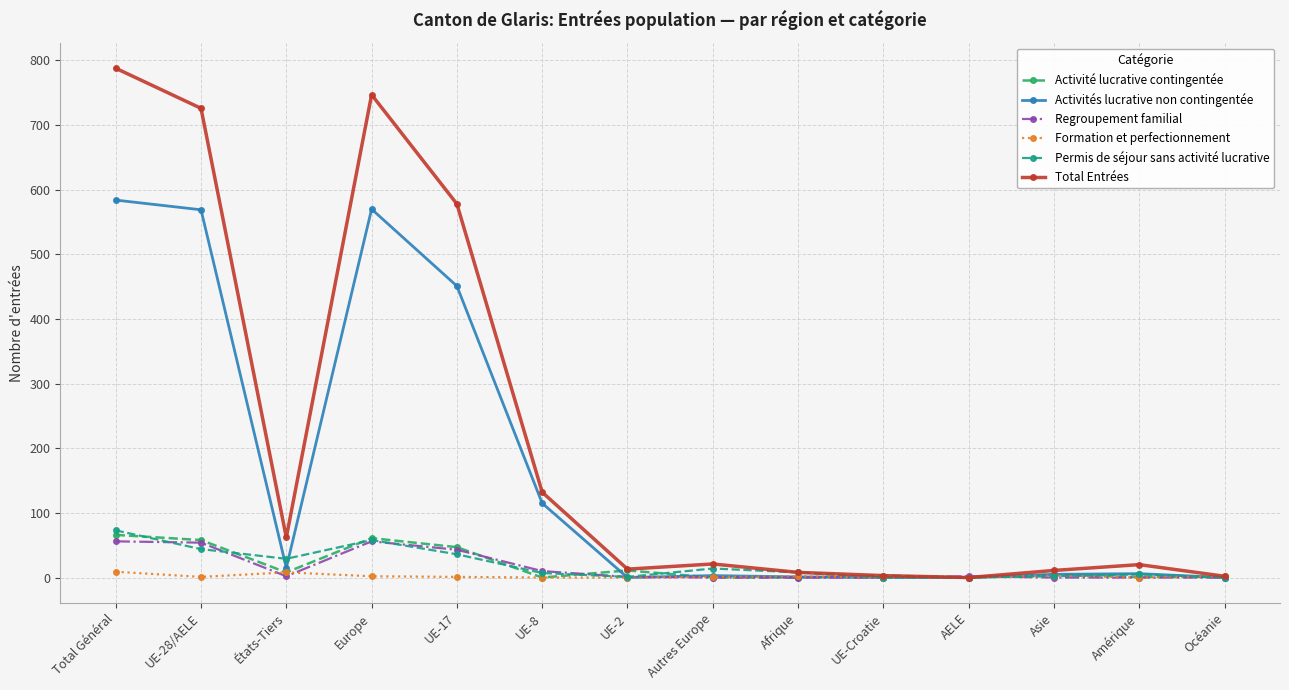

What is the sum of all Activités lucrative non contingentée values?

2319